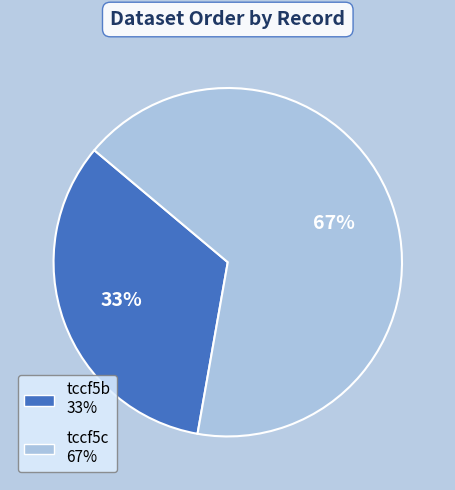

Is the sum of tccf5c and tccf5b greater than half?

Yes